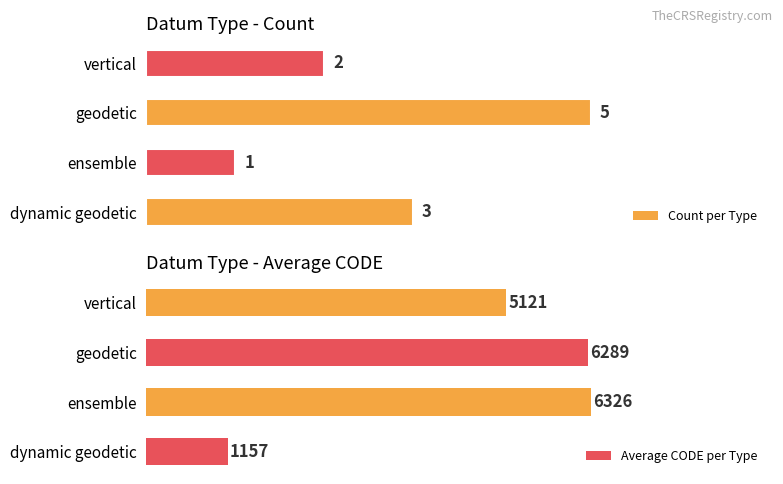

What is the average value of the Count per Type series?

3